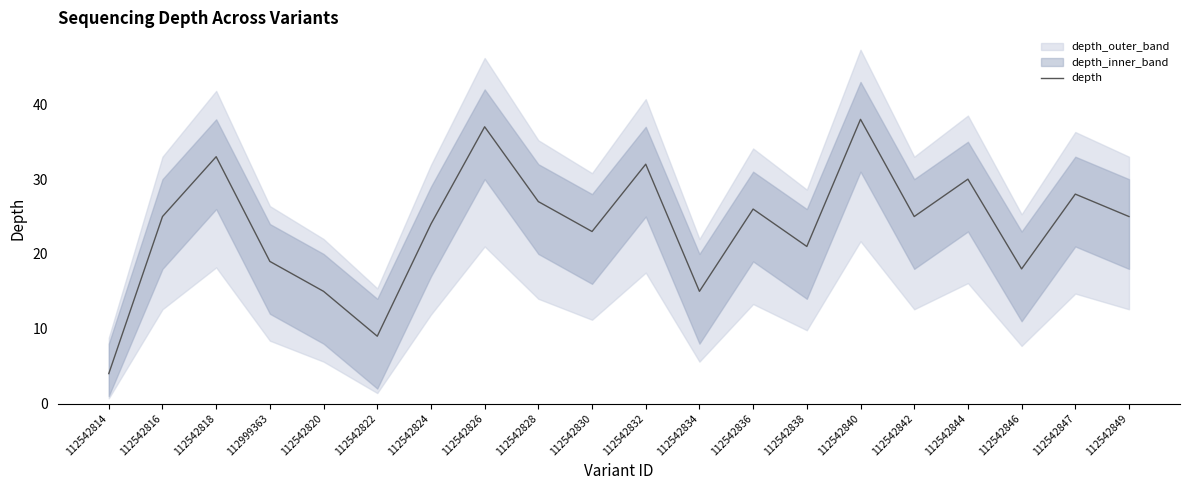

At which category does the data reach its first local valley?

112542822